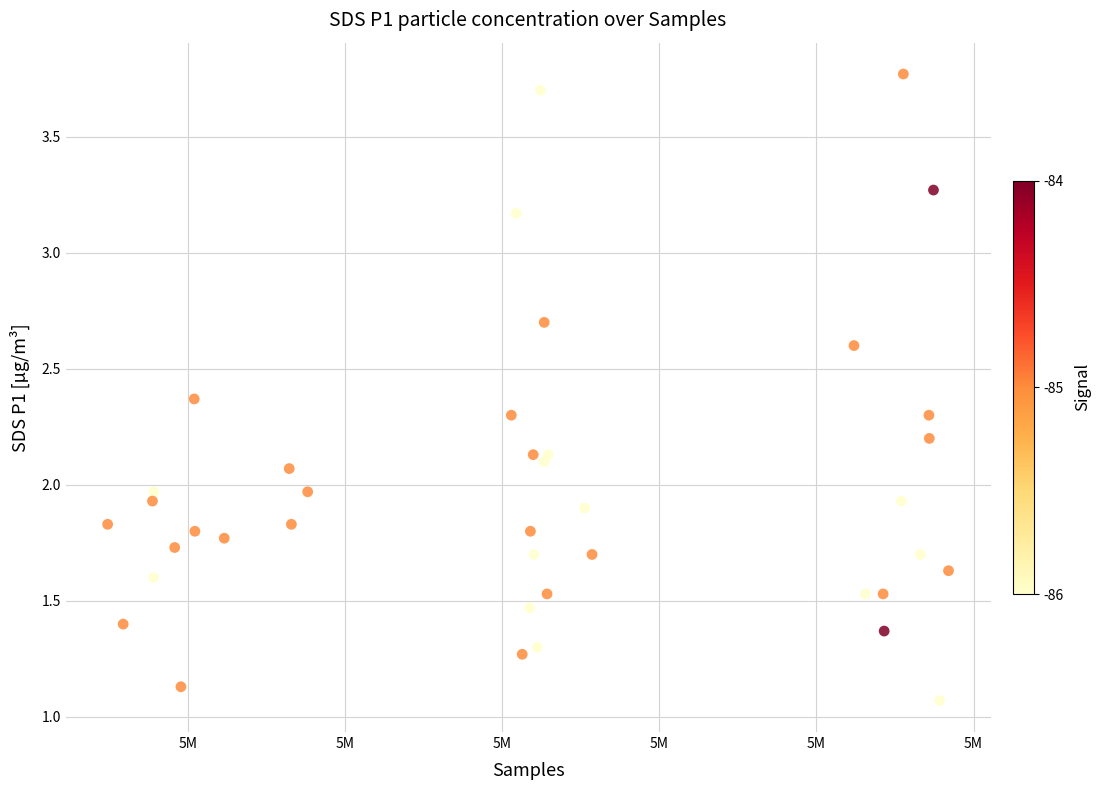

What is the range of Y values (max minus min)?

2.7